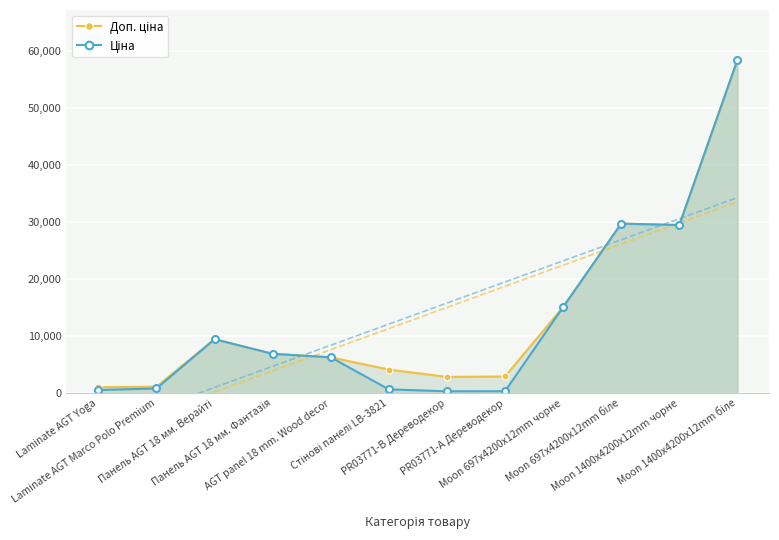

The value of Ціна at Панель AGT 18 мм. Фантазія is 6925.7. True or false?

True